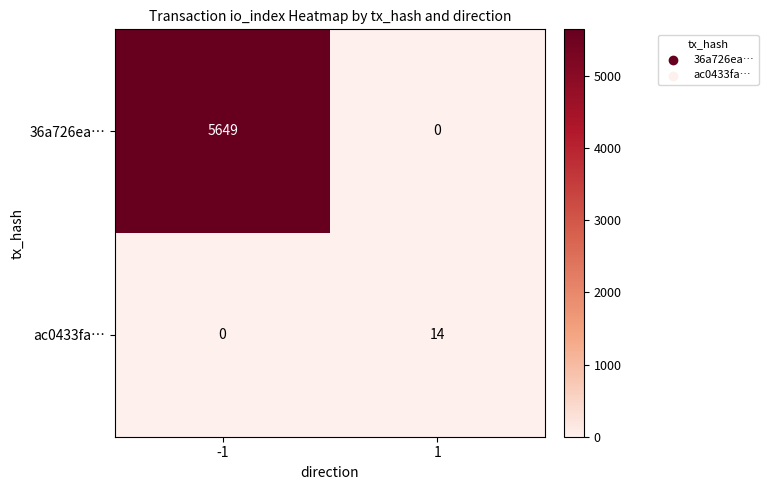

True or false: 36a726ea… has a value of -2944 at 1.

False